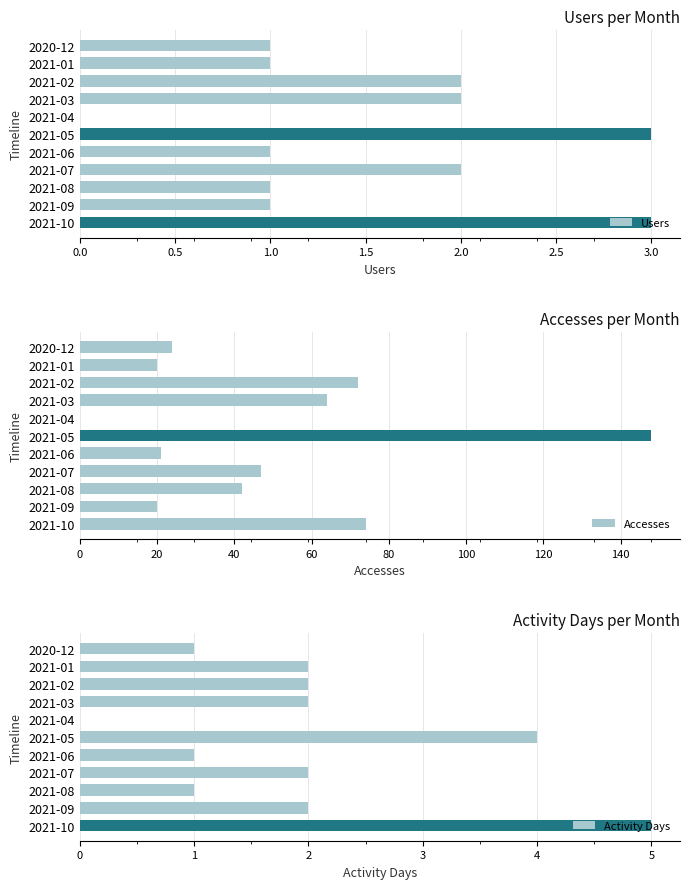

What is the sum of the Activity Days values at 2021-06 and 2021-07?

3